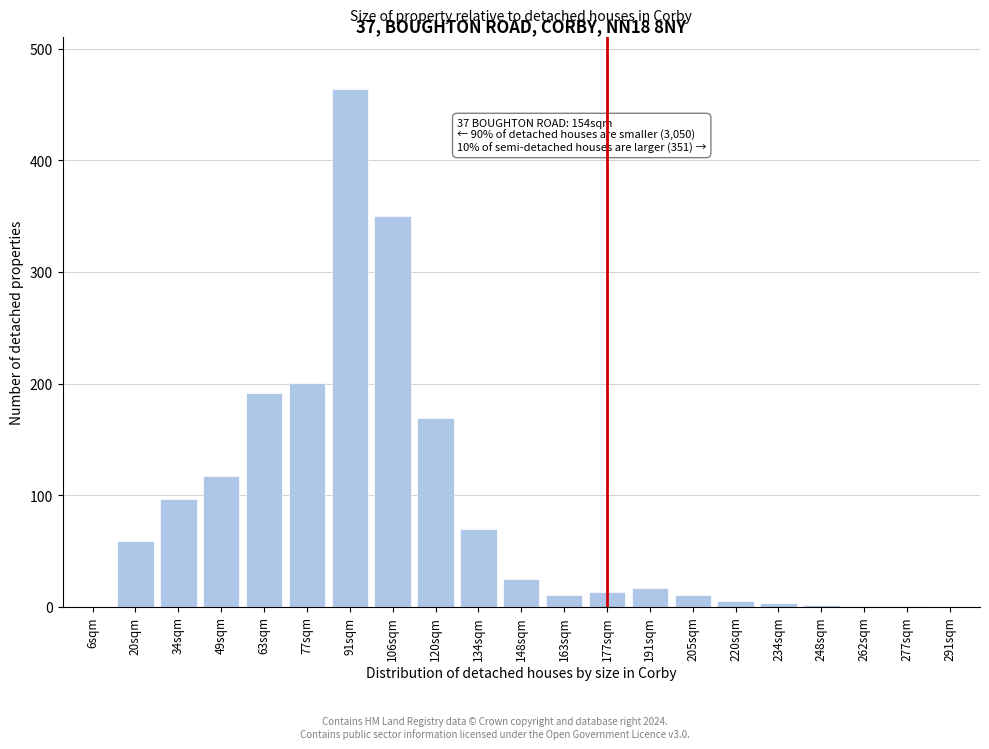

What is the sum of all values?

1808